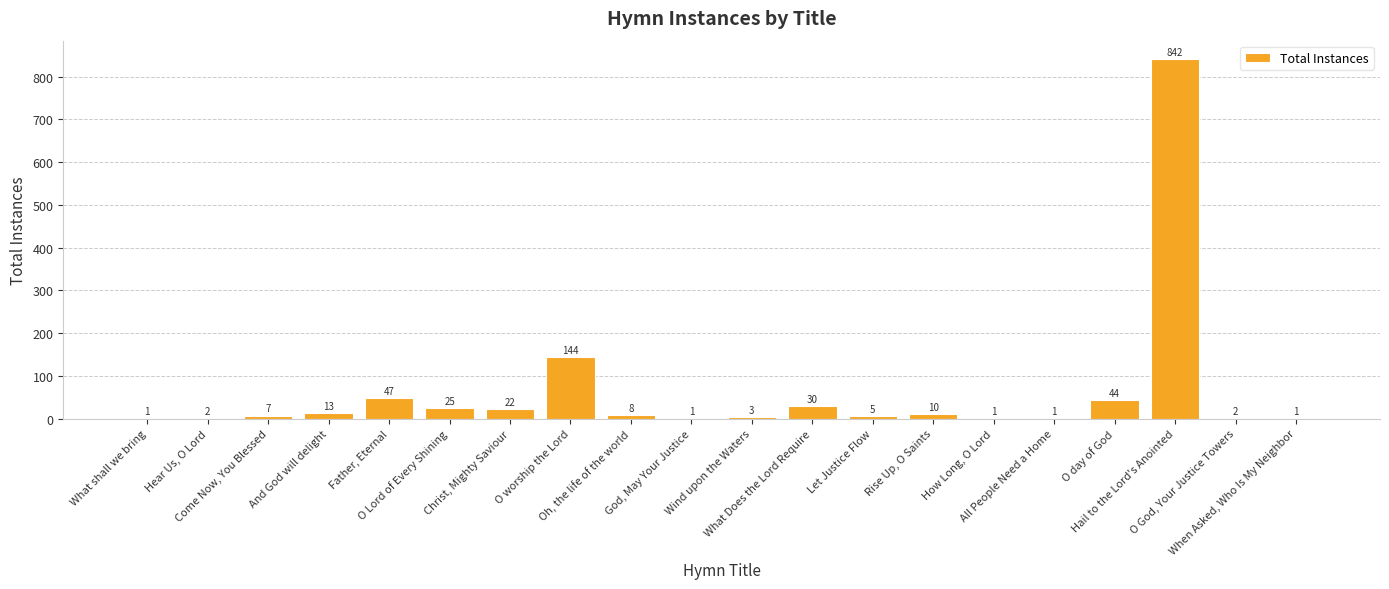

The chart shows a value of 47 at Father, Eternal. True or false?

True